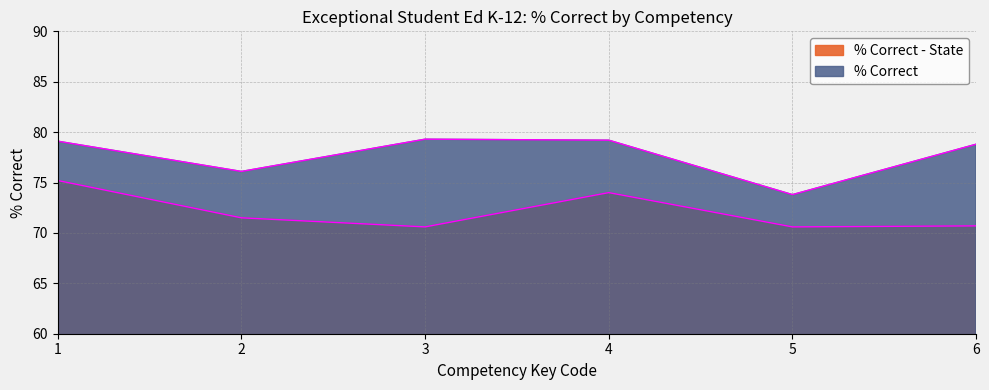

Reading left to right, transcribe all the data shown in this chart.

% Correct: 79.1	76.1	79.3	79.2	73.8	78.8
% Correct - State: 75.2	71.5	70.6	74.0	70.6	70.7